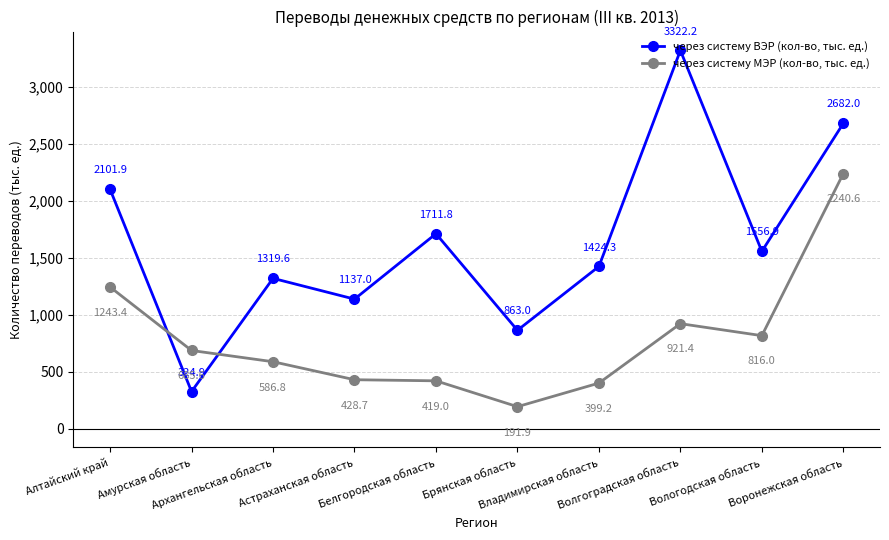

Reading left to right, extract all data points from this chart.

через систему ВЭР (кол-во, тыс. ед.): 2101.9	324.9	1319.6	1137.0	1711.8	863.0	1424.3	3322.2	1556.9	2682.0
через систему МЭР (кол-во, тыс. ед.): 1243.4	685.6	586.8	428.7	419.0	191.9	399.2	921.4	816.0	2240.6